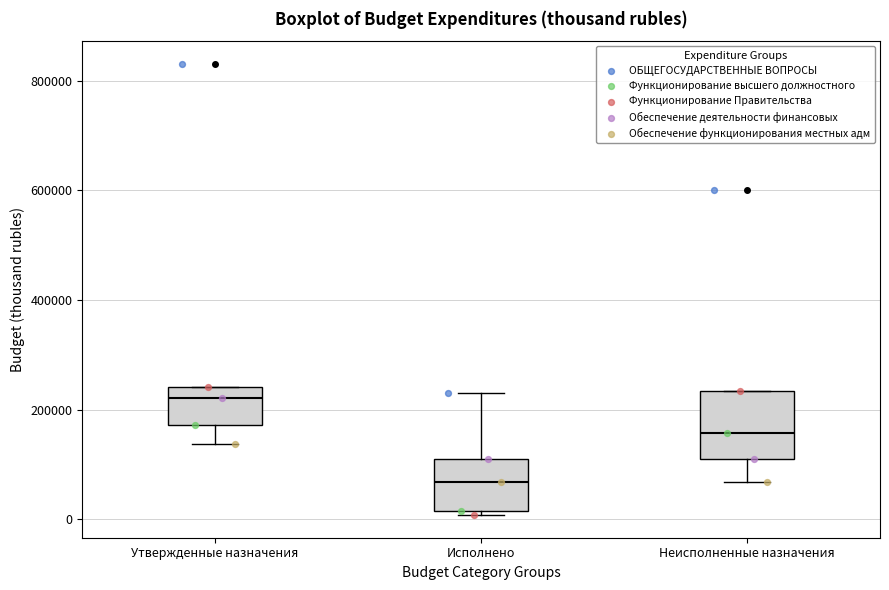

Which box has the highest median line?

Утвержденные назначения